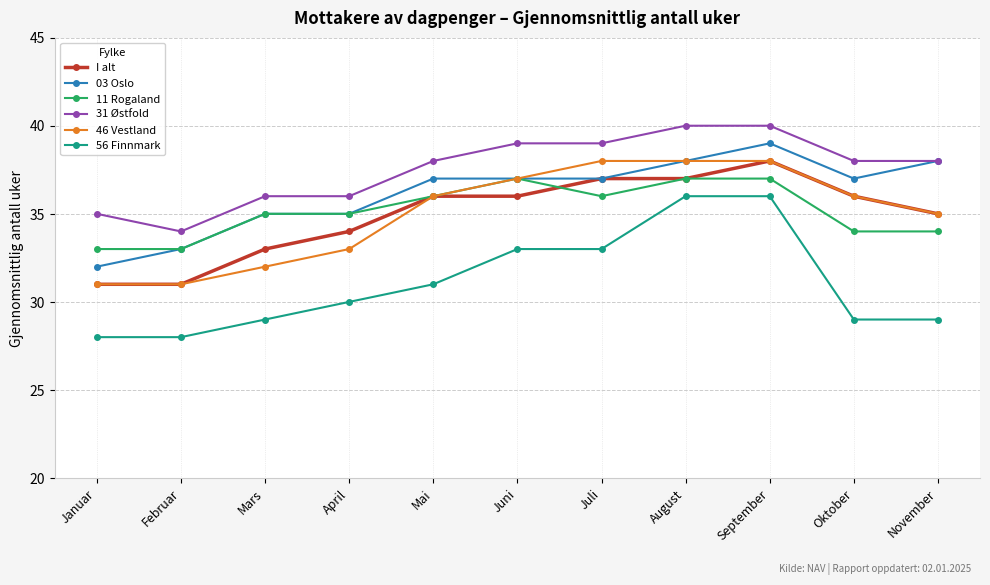

What position from the right is Juli?

5